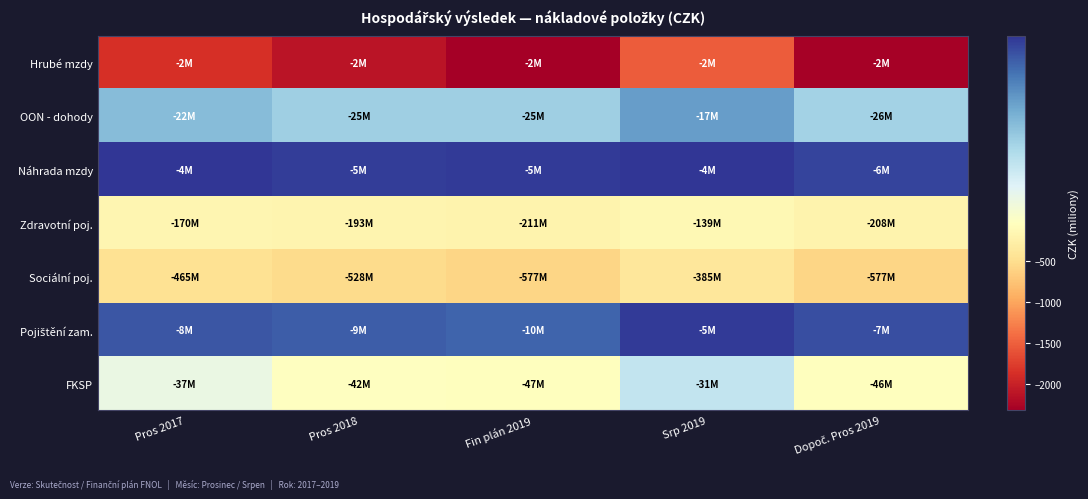

Which series has the largest total across all categories?

Náhrada mzdy